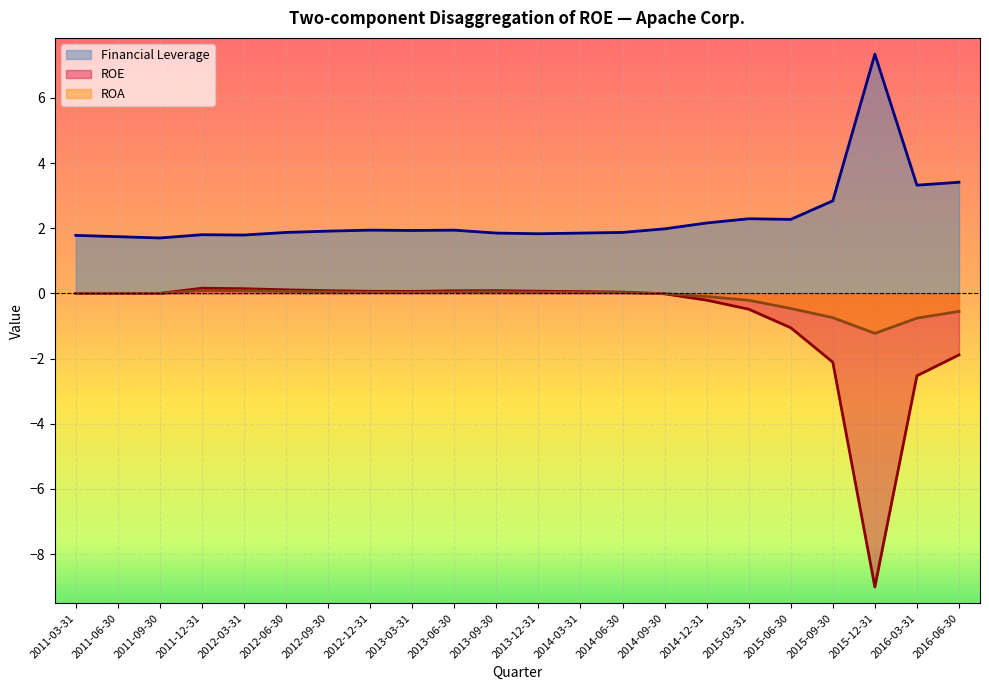

Which category has the highest value across all series?

2015-12-31